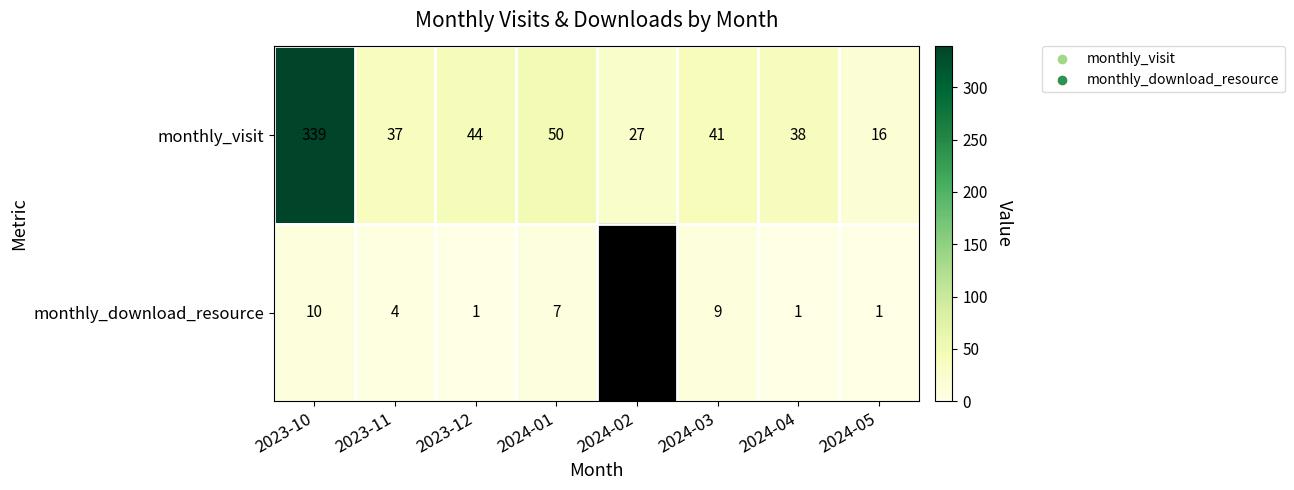

What is the difference between the second highest and second lowest values in the monthly_visit series?

23